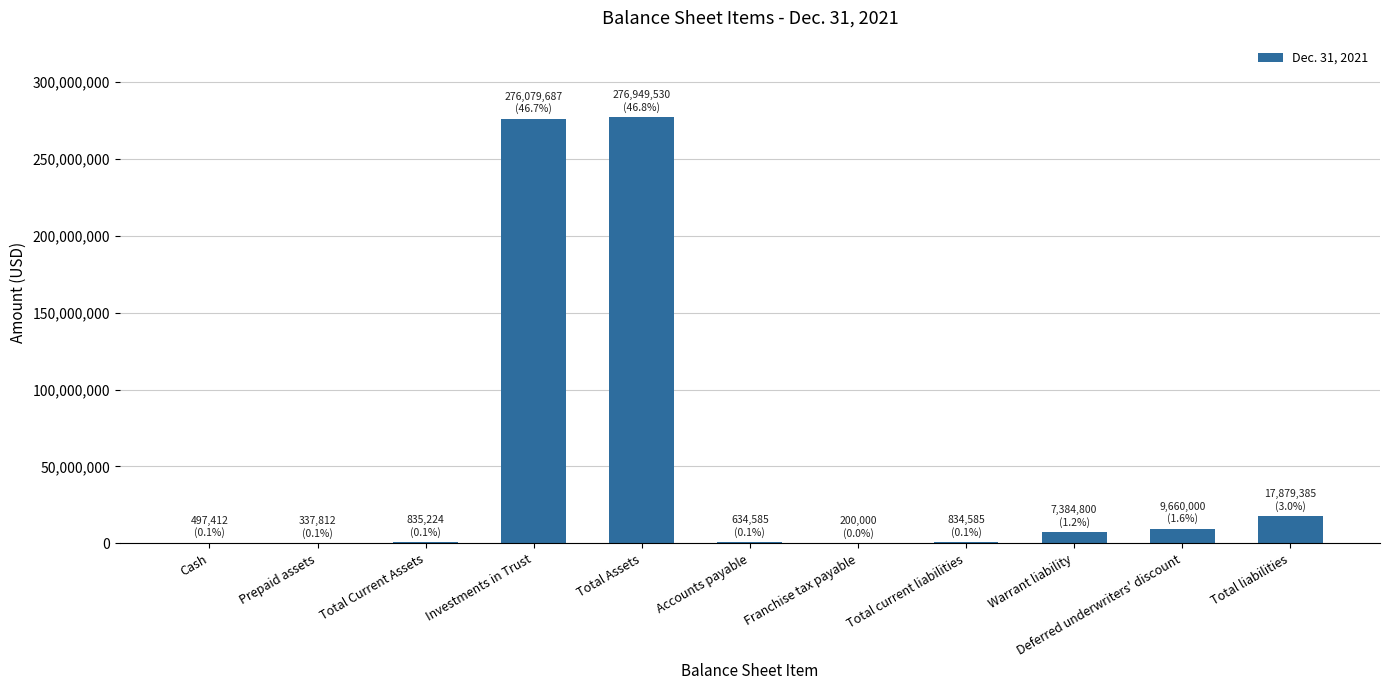

At which label is the value closest to 138574765?

Total liabilities